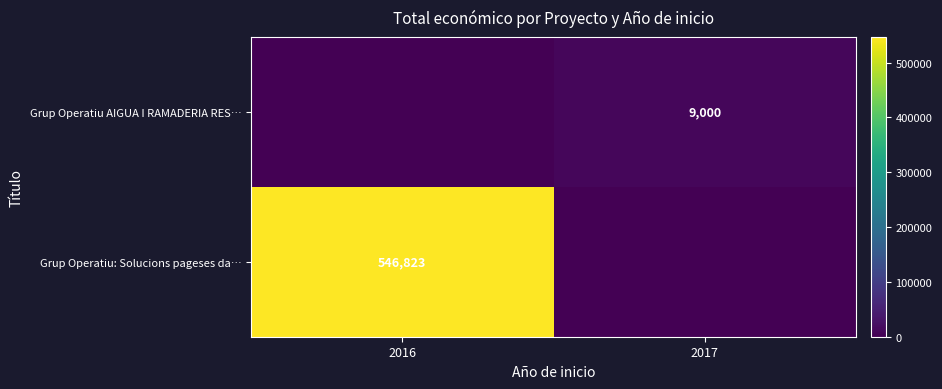

How many categories are shown in the chart?

2